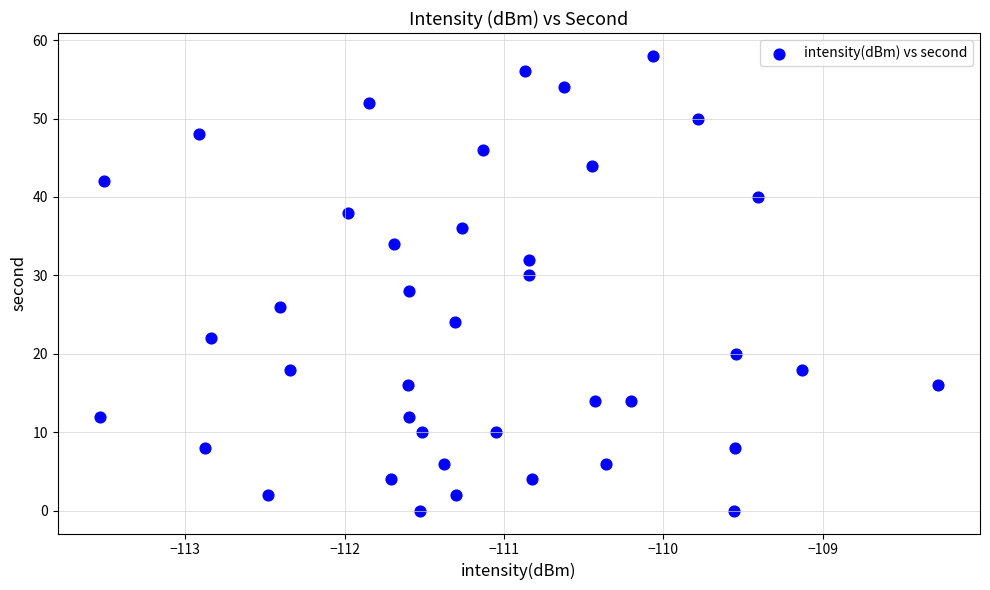

What is the range of Y values (max minus min)?

58